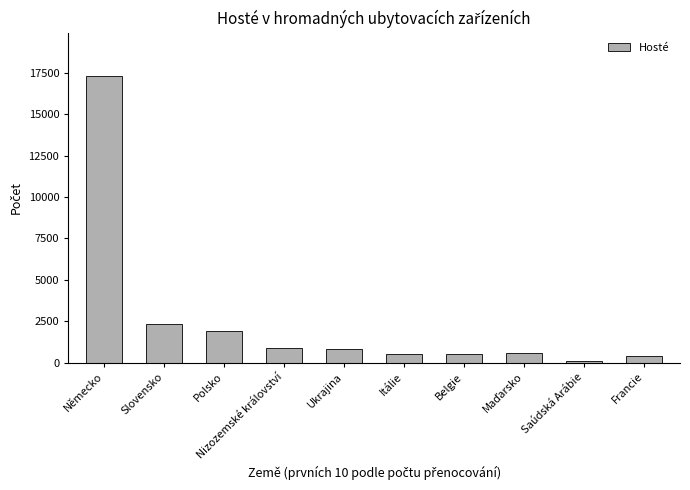

What is the greatest value displayed?

17336